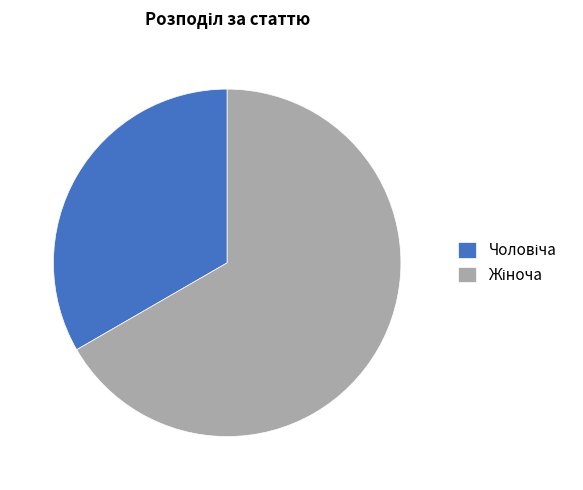

Is there a majority slice in this chart?

Yes